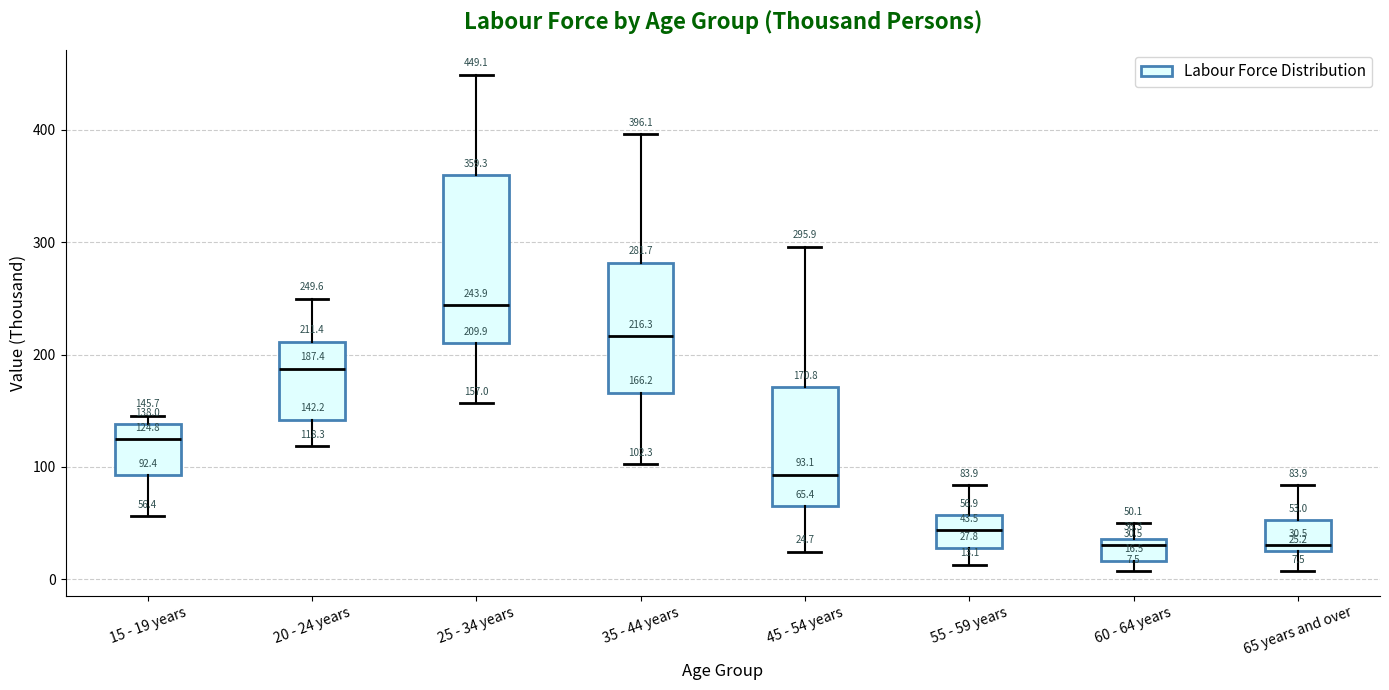

Comparing the boxes themselves (not the whiskers), which one is the tallest?

25 - 34 years